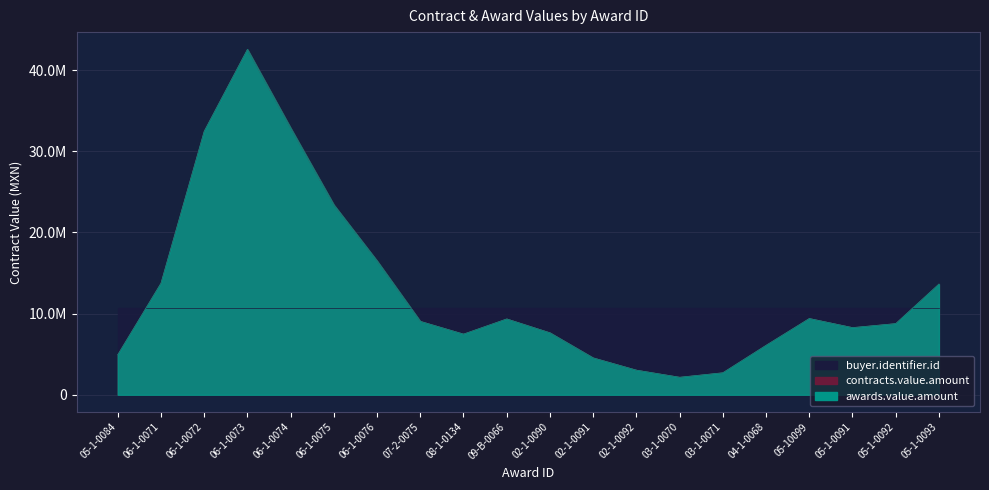

Count the number of data series in this chart.

3